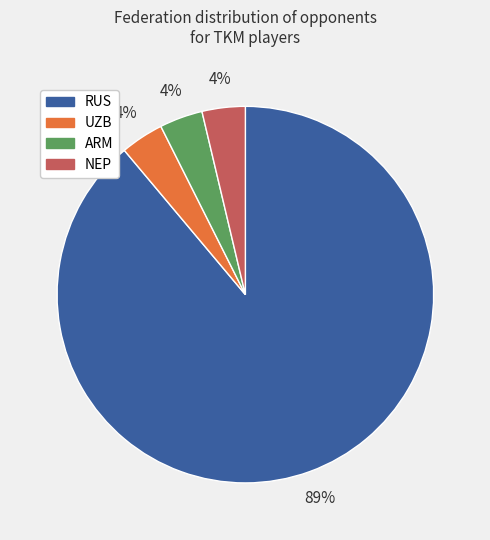

Does any single category account for the majority?

Yes